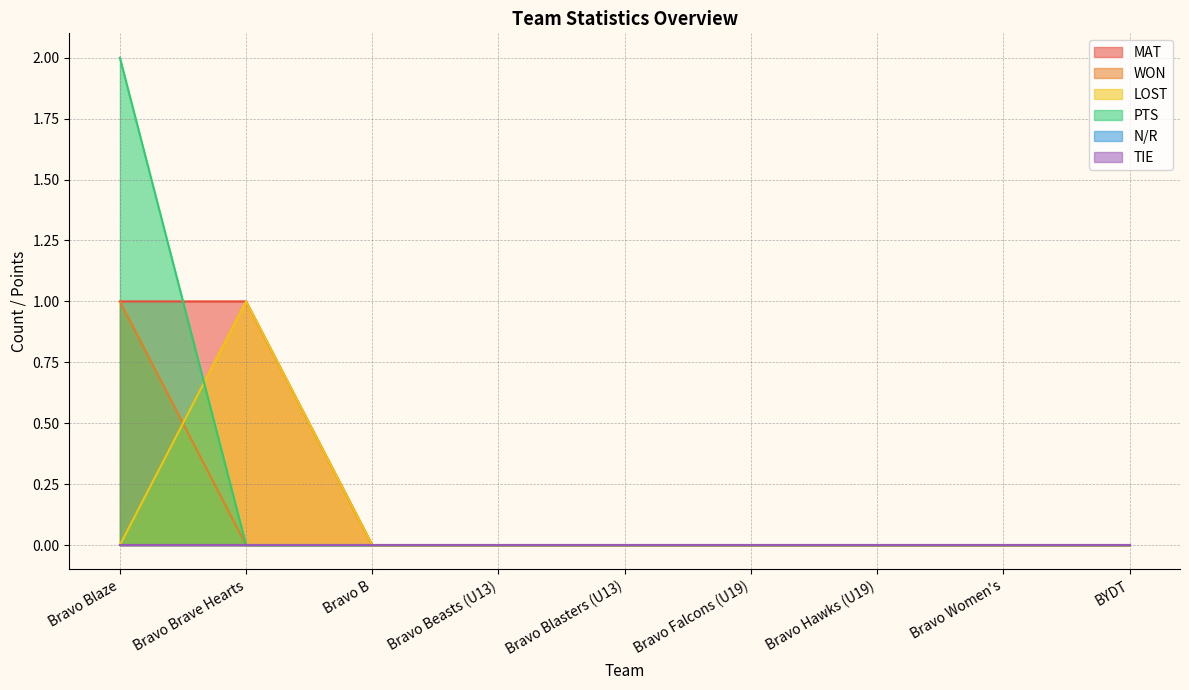

List the labels in order of LOST value, largest first.

Bravo Brave Hearts, Bravo Blaze, Bravo B, Bravo Beasts (U13), Bravo Blasters (U13), Bravo Falcons (U19), Bravo Hawks (U19), Bravo Women's, BYDT